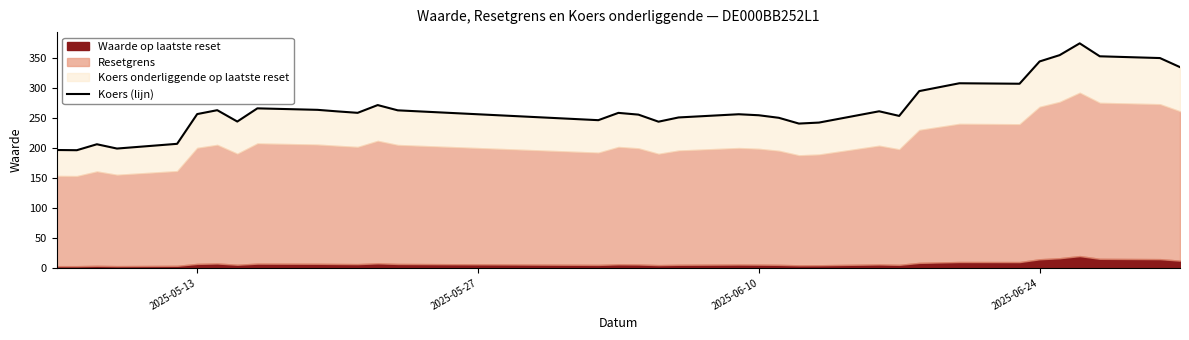

What is the value of the 23rd point from the left?

241.1